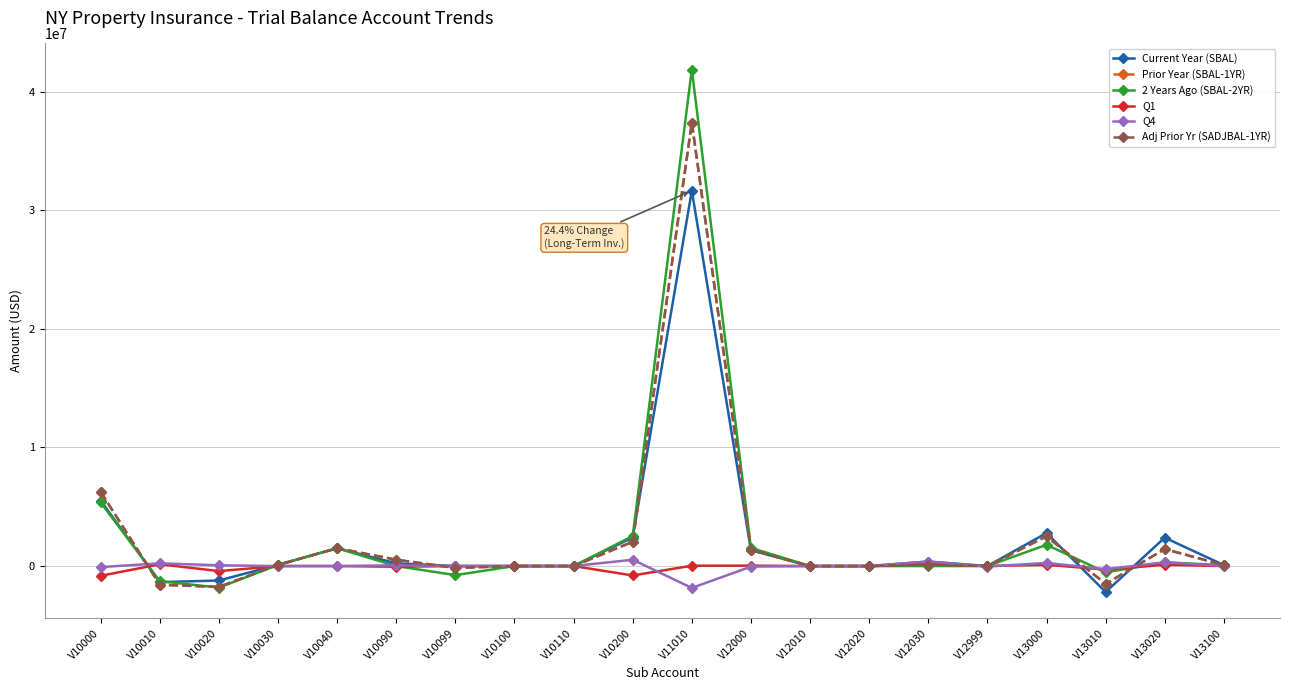

Reading right to left, what are all the values shown in this chart?

Current Year (SBAL): V13100=82206.6	V13020=2392886.7	V13010=-2187759.7	V13000=2783397.5	V12999=3436.1	V12030=380594.6	V12020=0.0	V12010=-2264.0	V12000=1334179.7	V11010=31639751.2	V10200=2406416.9	V10110=300.0	V10100=340.6	V10099=0.0	V10090=230671.4	V10040=1506739.4	V10030=100450.2	V10020=-1216388.8	V10010=-1355689.2	V10000=5514720.1
Prior Year (SBAL-1YR): V13100=75056.6	V13020=1435361.9	V13010=-1505654.2	V13000=2510392.0	V12999=-9327.7	V12030=130641.6	V12020=0.0	V12010=-1927.9	V12000=1358632.8	V11010=37386923.8	V10200=2048224.9	V10110=300.0	V10100=340.6	V10099=-156995.0	V10090=534479.3	V10040=1505233.4	V10030=100349.8	V10020=-1755743.6	V10010=-1577603.9	V10000=6255661.2
2 Years Ago (SBAL-2YR): V13100=75056.6	V13020=317712.1	V13010=-535703.4	V13000=1791780.5	V12999=2283.7	V12030=-1.2	V12020=0.0	V12010=-589.3	V12000=1531222.4	V11010=41849041.3	V10200=2529201.1	V10110=300.0	V10100=340.6	V10099=-764956.1	V10090=0.0	V10040=1503728.9	V10030=100249.5	V10020=-1816968.4	V10010=-1274782.6	V10000=5357694.5
Q1: V13100=0.0	V13020=107292.5	V13010=-296472.3	V13000=108716.0	V12999=3547.9	V12030=166464.0	V12020=0.0	V12010=-391.0	V12000=34946.5	V11010=27515.0	V10200=-792499.2	V10110=0.0	V10100=0.0	V10099=393.0	V10090=-55358.8	V10040=371.2	V10030=24.8	V10020=-425403.2	V10010=151344.6	V10000=-823068.8
Q4: V13100=7150.0	V13020=315004.1	V13010=-260765.4	V13000=263622.5	V12999=-39576.2	V12030=379327.9	V12020=0.0	V12010=87.8	V12000=-49690.8	V11010=-1843147.7	V10200=533452.4	V10110=0.0	V10100=0.0	V10099=794.1	V10090=63356.1	V10040=379.7	V10030=25.3	V10020=62929.1	V10010=228498.5	V10000=-86620.6
Adj Prior Yr (SADJBAL-1YR): V13100=75056.6	V13020=1435361.9	V13010=-1505654.2	V13000=2510392.0	V12999=-9327.7	V12030=130641.6	V12020=0.0	V12010=-1927.9	V12000=1358632.8	V11010=37386923.8	V10200=2048224.9	V10110=300.0	V10100=340.6	V10099=-156995.0	V10090=534479.3	V10040=1505233.4	V10030=100349.8	V10020=-1755743.6	V10010=-1577603.9	V10000=6255661.2